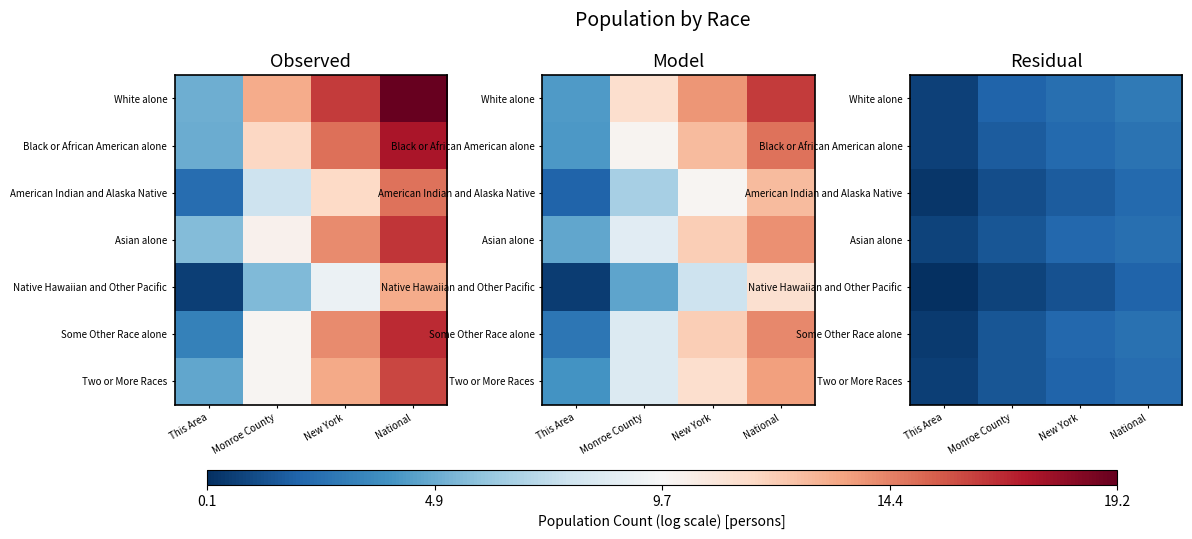

What value does the American Indian and Alaska Native series have at Monroe County?

1.2